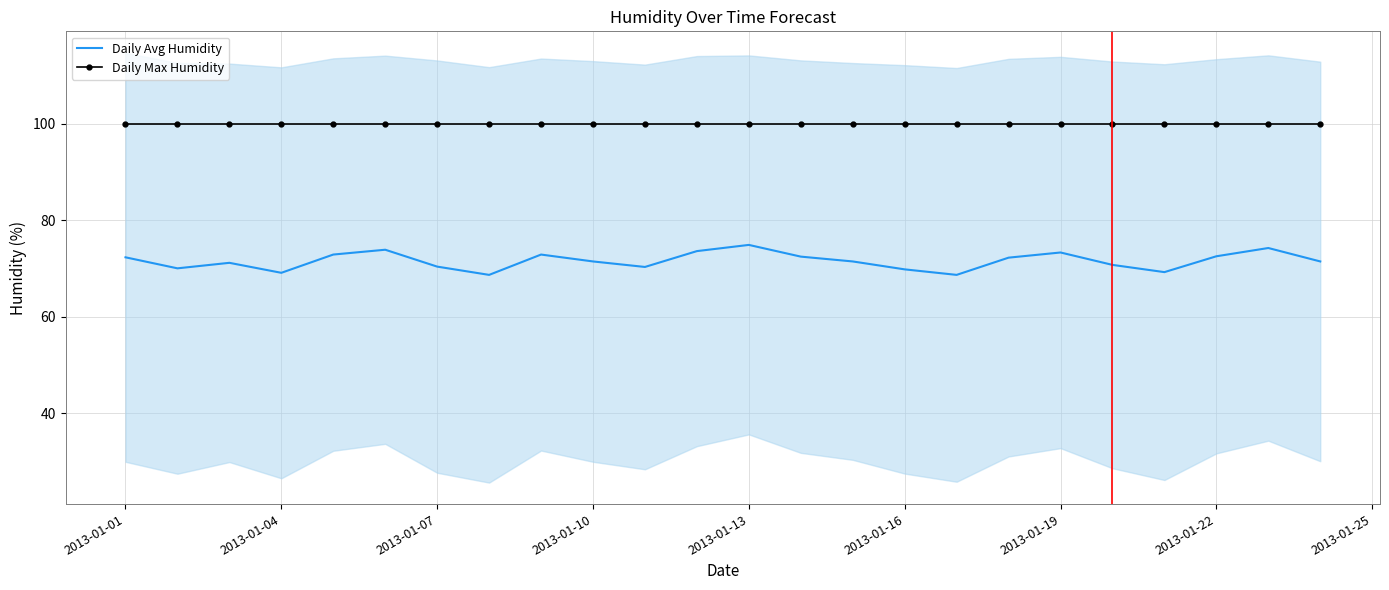

True or false: Daily Max Humidity and Daily Avg Humidity cross at least once.

False